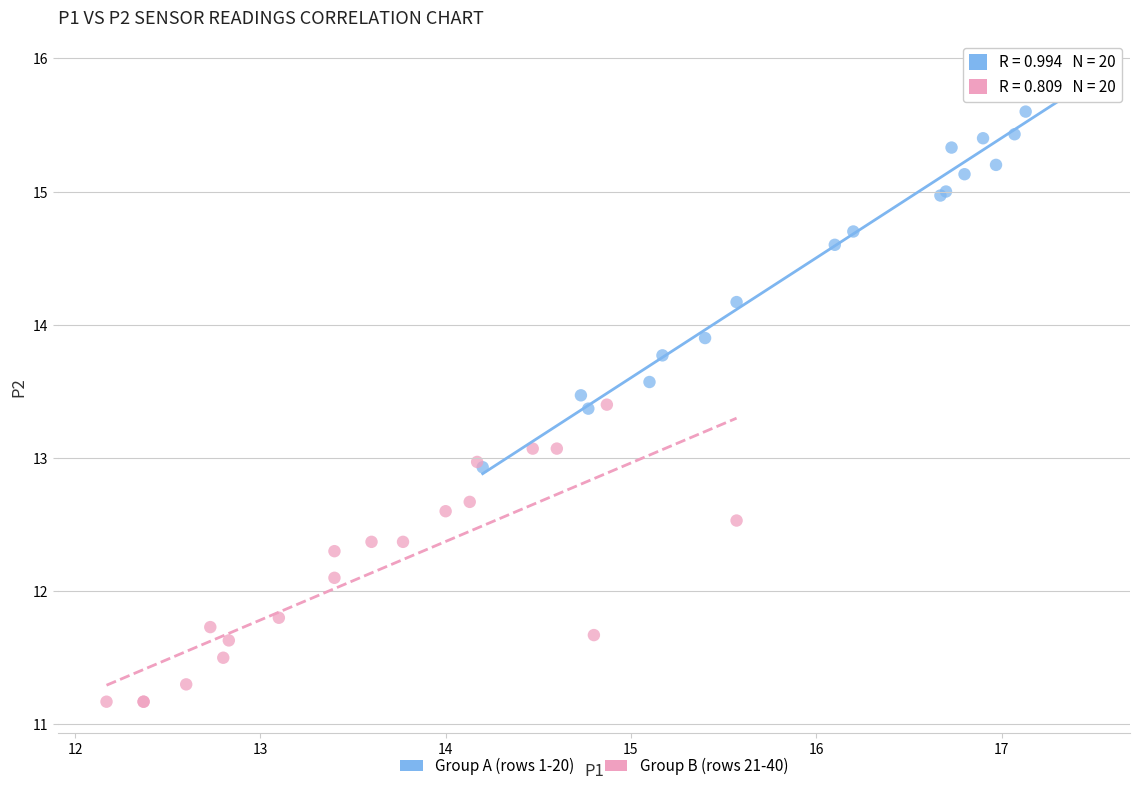

Which series contains the lowest Y value?

Group B (rows 21-40)